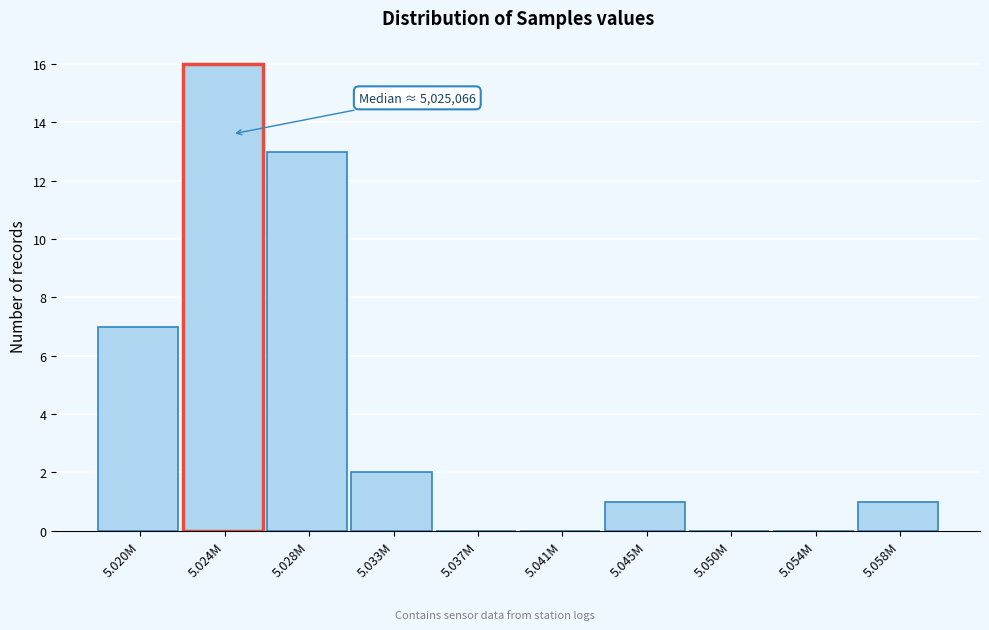

Reading right to left, what are all the values shown in this chart?

5.058M=1	5.054M=0	5.050M=0	5.045M=1	5.041M=0	5.037M=0	5.033M=2	5.028M=13	5.024M=16	5.020M=7